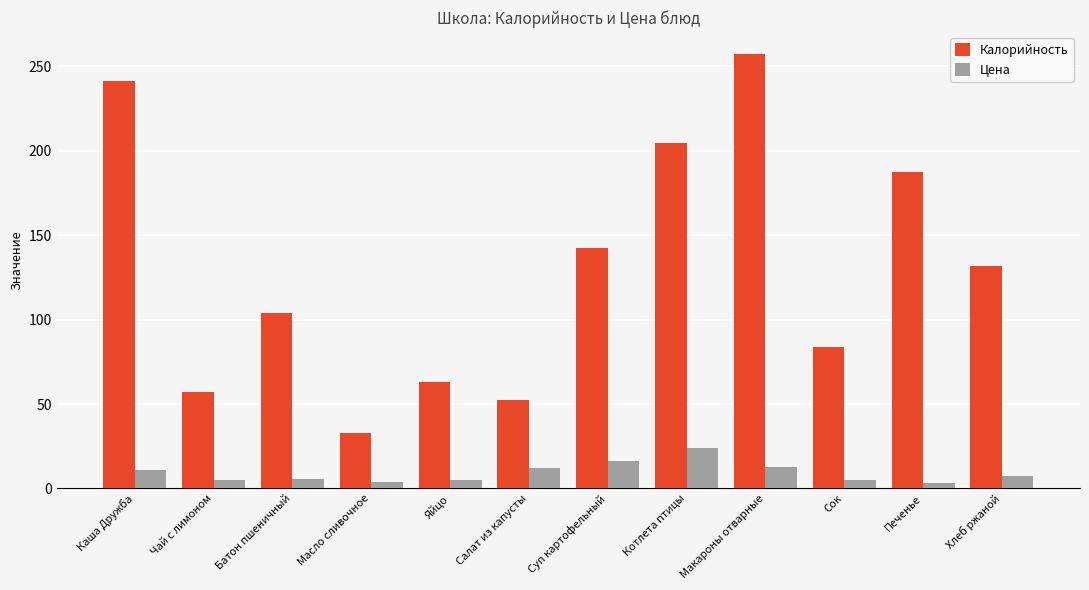

What is the value of the Калорийность bar at the 10th from the left?

84.0